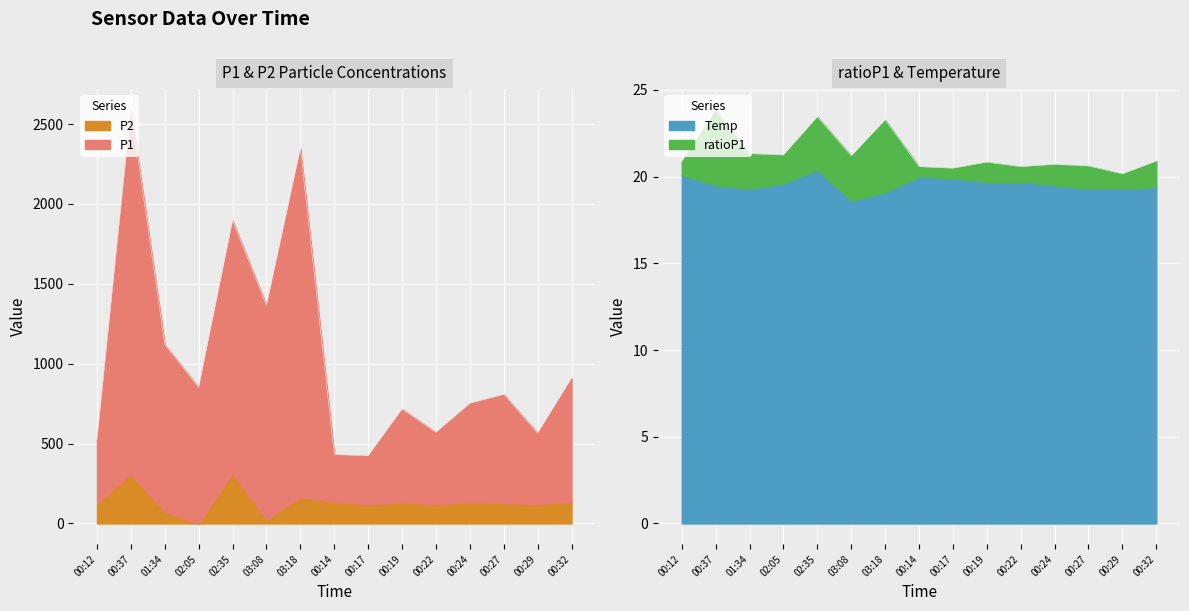

Reading left to right, what are all the values shown in this chart?

P1: 00:12=399.7	00:37=2279.9	01:34=1044.7	02:05=850.6	02:35=1578.8	03:08=1338.7	03:18=2179.8	00:14=296.4	00:17=303.2	00:19=584.2	00:22=449.5	00:24=619.8	00:27=679.5	00:29=443.1	00:32=773.2
P2: 00:12=125.1	00:37=309.4	01:34=75.1	02:05=0.6	02:35=316.1	03:08=24.8	03:18=165.2	00:14=134.7	00:17=120.7	00:19=132.2	00:22=121.1	00:24=132.1	00:27=128.7	00:29=121.8	00:32=136.8
ratioP1: 00:12=0.8	00:37=4.3	01:34=2.0	02:05=1.6	02:35=3.0	03:08=2.6	03:18=4.2	00:14=0.6	00:17=0.6	00:19=1.1	00:22=0.9	00:24=1.2	00:27=1.3	00:29=0.8	00:32=1.5
Temp: 00:12=20.1	00:37=19.5	01:34=19.3	02:05=19.6	02:35=20.4	03:08=18.6	03:18=19.1	00:14=20.0	00:17=19.9	00:19=19.7	00:22=19.7	00:24=19.5	00:27=19.3	00:29=19.3	00:32=19.4